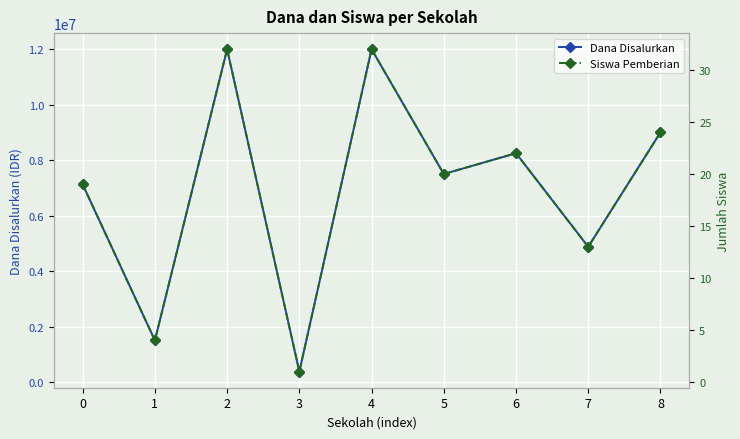

Rank the categories by Siswa Pemberian value from lowest to highest.

3, 1, 7, 0, 5, 6, 8, 2, 4